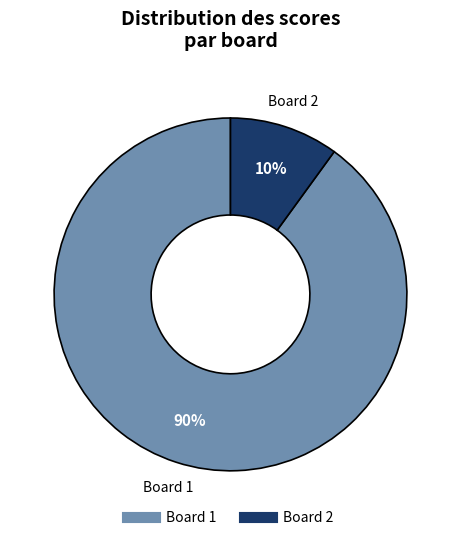

To the nearest percent, what percentage of the pie is Board 2?

10%